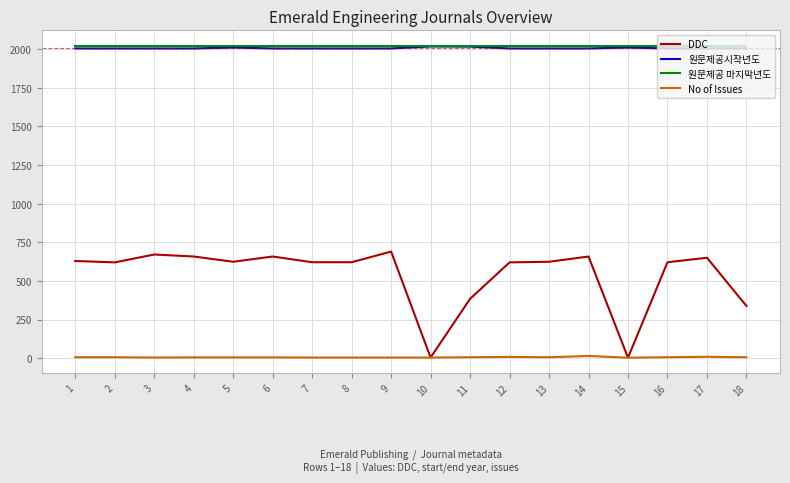

What is the maximum value shown in the chart?

2021